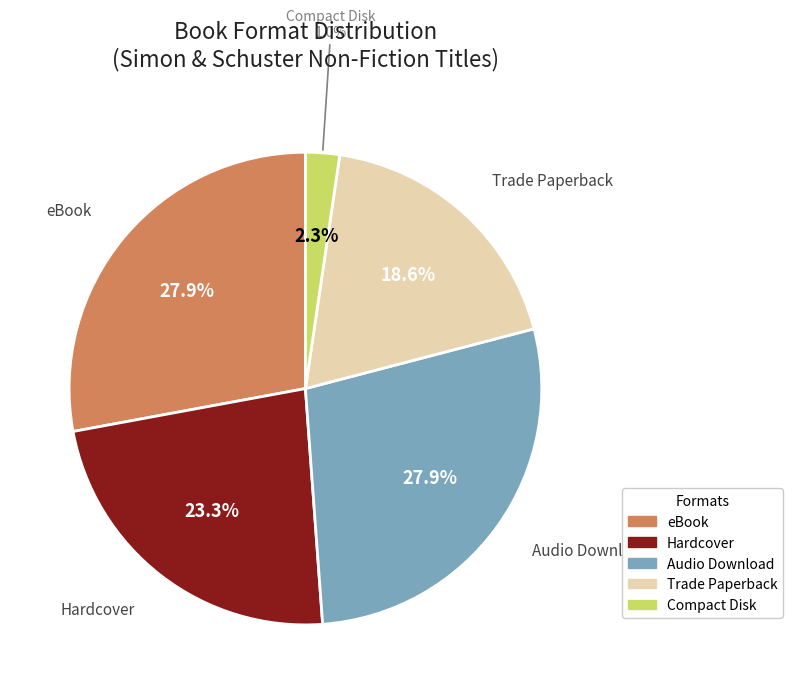

Does Compact Disk account for over 50% of the chart?

No